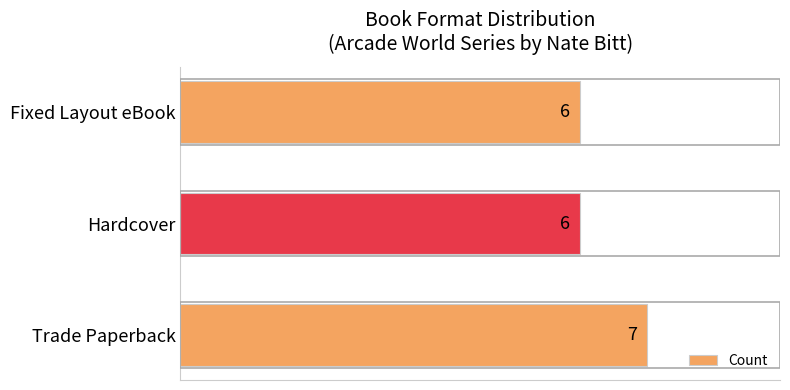

What is the smallest value displayed?

6